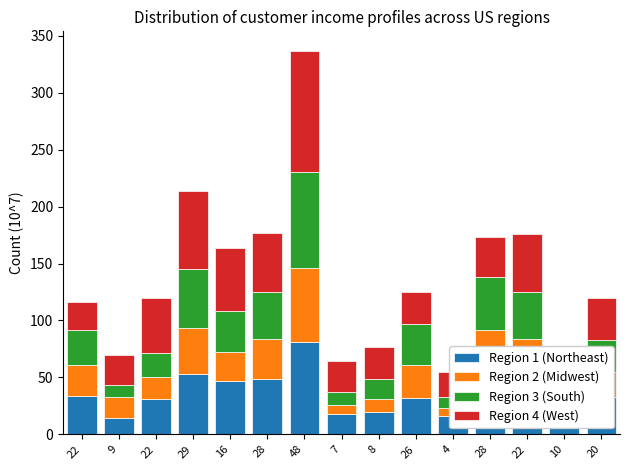

Which category has the highest value in the Region 3 (South) series?

48